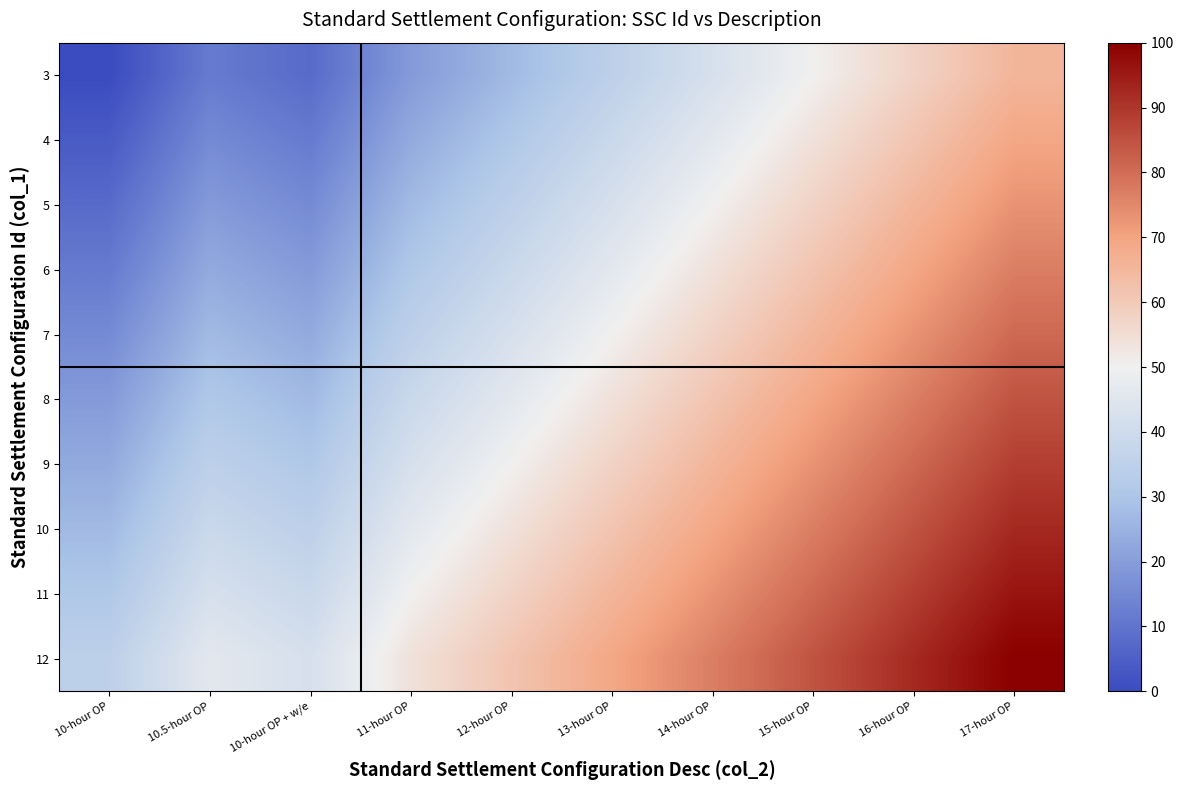

Reading right to left, extract all data points from this chart.

3: 17-hour OP=65.4	16-hour OP=57.7	15-hour OP=50.0	14-hour OP=42.3	13-hour OP=34.6	12-hour OP=26.9	11-hour OP=19.2	10-hour OP + w/e=7.7	10.5-hour OP=11.5	10-hour OP=0.0
4: 17-hour OP=69.2	16-hour OP=61.5	15-hour OP=53.8	14-hour OP=46.2	13-hour OP=38.5	12-hour OP=30.8	11-hour OP=23.1	10-hour OP + w/e=11.5	10.5-hour OP=15.4	10-hour OP=3.8
5: 17-hour OP=73.1	16-hour OP=65.4	15-hour OP=57.7	14-hour OP=50.0	13-hour OP=42.3	12-hour OP=34.6	11-hour OP=26.9	10-hour OP + w/e=15.4	10.5-hour OP=19.2	10-hour OP=7.7
6: 17-hour OP=76.9	16-hour OP=69.2	15-hour OP=61.5	14-hour OP=53.8	13-hour OP=46.2	12-hour OP=38.5	11-hour OP=30.8	10-hour OP + w/e=19.2	10.5-hour OP=23.1	10-hour OP=11.5
7: 17-hour OP=80.8	16-hour OP=73.1	15-hour OP=65.4	14-hour OP=57.7	13-hour OP=50.0	12-hour OP=42.3	11-hour OP=34.6	10-hour OP + w/e=23.1	10.5-hour OP=26.9	10-hour OP=15.4
8: 17-hour OP=84.6	16-hour OP=76.9	15-hour OP=69.2	14-hour OP=61.5	13-hour OP=53.8	12-hour OP=46.2	11-hour OP=38.5	10-hour OP + w/e=26.9	10.5-hour OP=30.8	10-hour OP=19.2
9: 17-hour OP=88.5	16-hour OP=80.8	15-hour OP=73.1	14-hour OP=65.4	13-hour OP=57.7	12-hour OP=50.0	11-hour OP=42.3	10-hour OP + w/e=30.8	10.5-hour OP=34.6	10-hour OP=23.1
10: 17-hour OP=92.3	16-hour OP=84.6	15-hour OP=76.9	14-hour OP=69.2	13-hour OP=61.5	12-hour OP=53.8	11-hour OP=46.2	10-hour OP + w/e=34.6	10.5-hour OP=38.5	10-hour OP=26.9
11: 17-hour OP=96.2	16-hour OP=88.5	15-hour OP=80.8	14-hour OP=73.1	13-hour OP=65.4	12-hour OP=57.7	11-hour OP=50.0	10-hour OP + w/e=38.5	10.5-hour OP=42.3	10-hour OP=30.8
12: 17-hour OP=100.0	16-hour OP=92.3	15-hour OP=84.6	14-hour OP=76.9	13-hour OP=69.2	12-hour OP=61.5	11-hour OP=53.8	10-hour OP + w/e=42.3	10.5-hour OP=46.2	10-hour OP=34.6